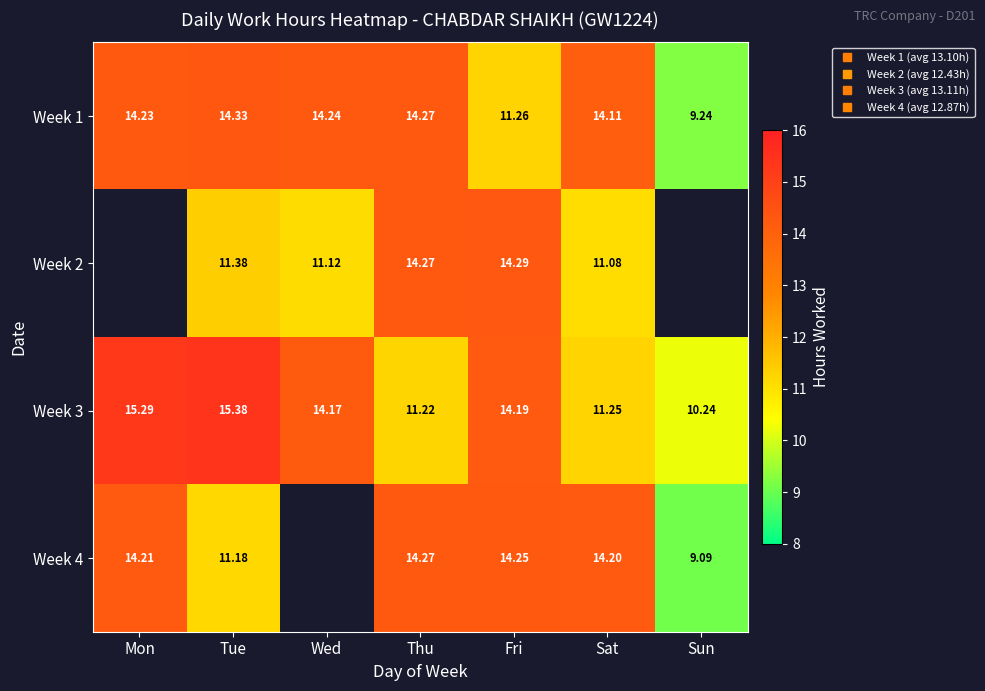

What is the total value across all series at Fri?

54.0